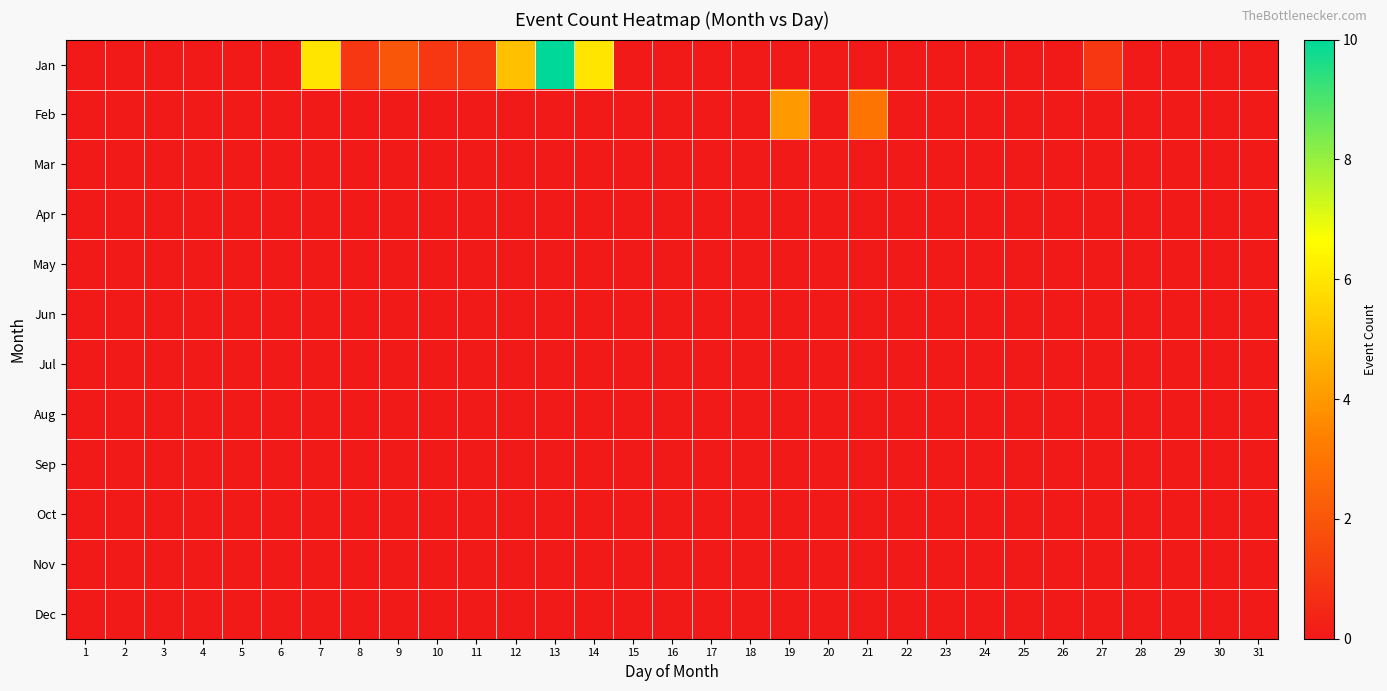

At 8, list the series in order from largest to smallest.

Jan, Feb, Mar, Apr, May, Jun, Jul, Aug, Sep, Oct, Nov, Dec